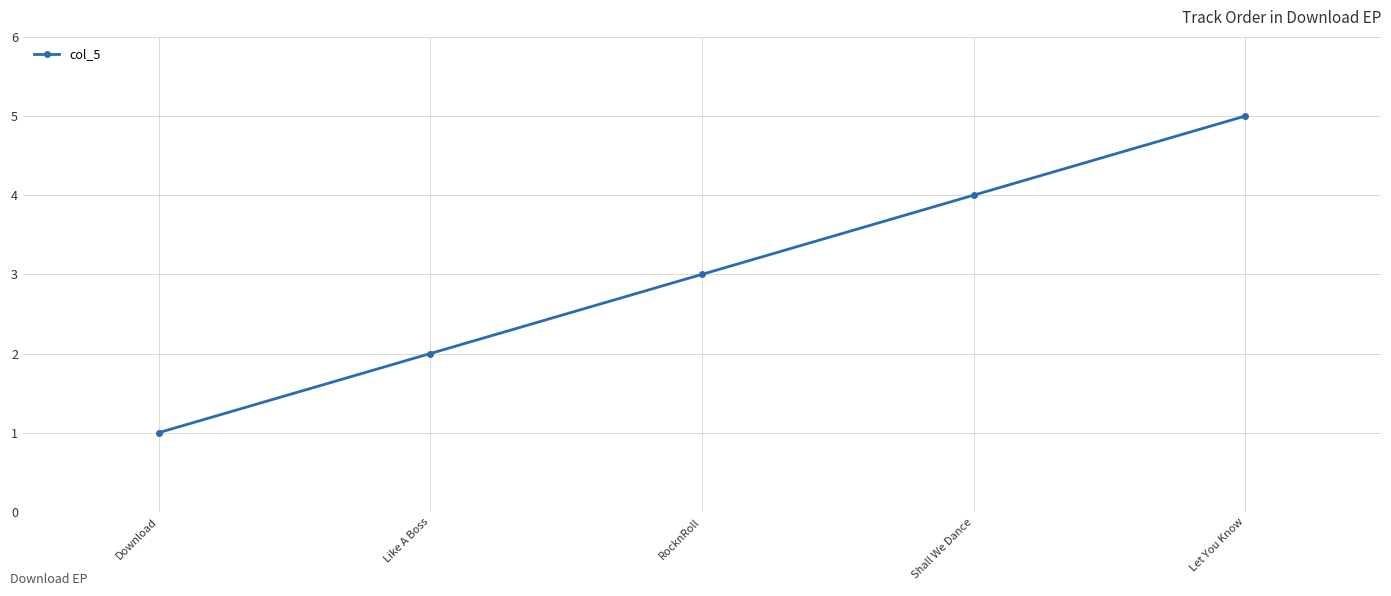

The value at Shall We Dance is 4. True or false?

True